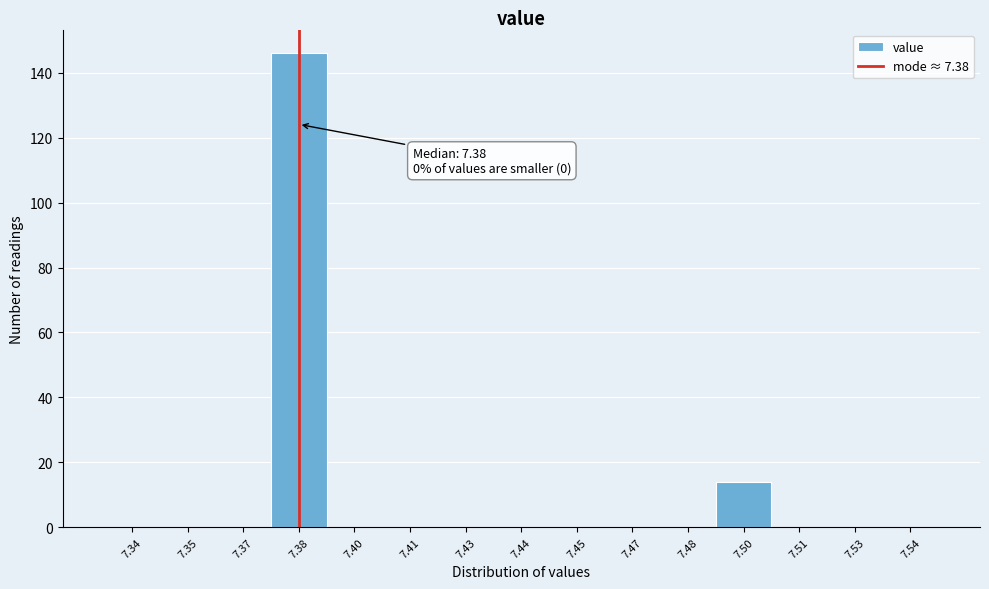

Reading left to right, list all the values displayed in this chart.

7.34=0	7.35=0	7.37=0	7.38=146	7.40=0	7.41=0	7.43=0	7.44=0	7.45=0	7.47=0	7.48=0	7.50=14	7.51=0	7.53=0	7.54=0